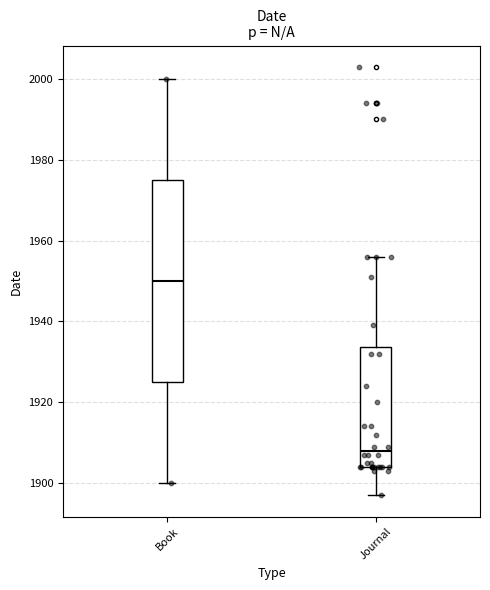

Where is the lower edge of the box for Journal on the y-axis? The values are not printed on the chart, so give them approximately, as read against the axis.

1904